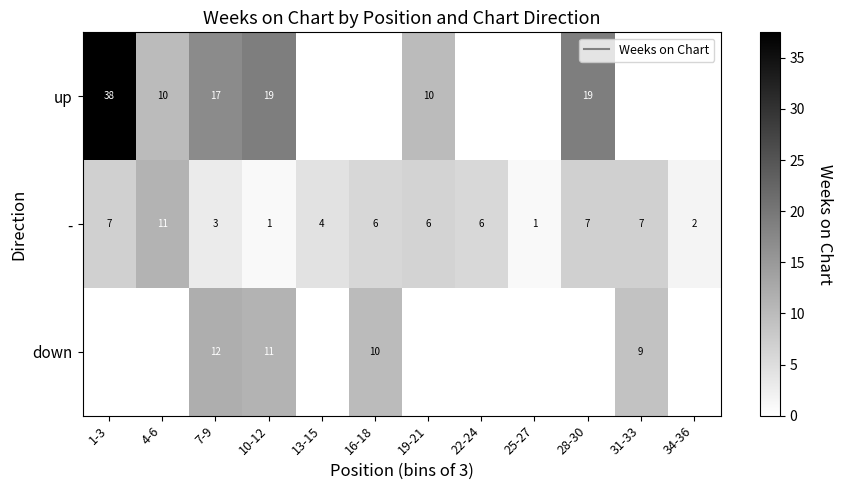

What is the sum of all - values?

61.2